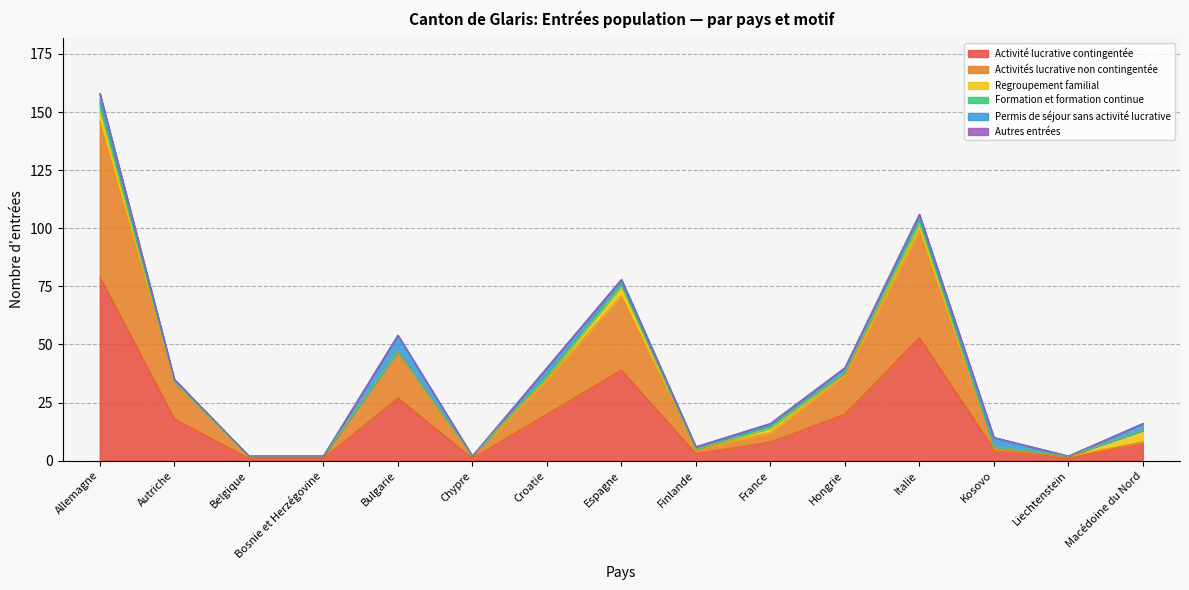

At which label is Activité lucrative contingentée closest to 40?

Espagne